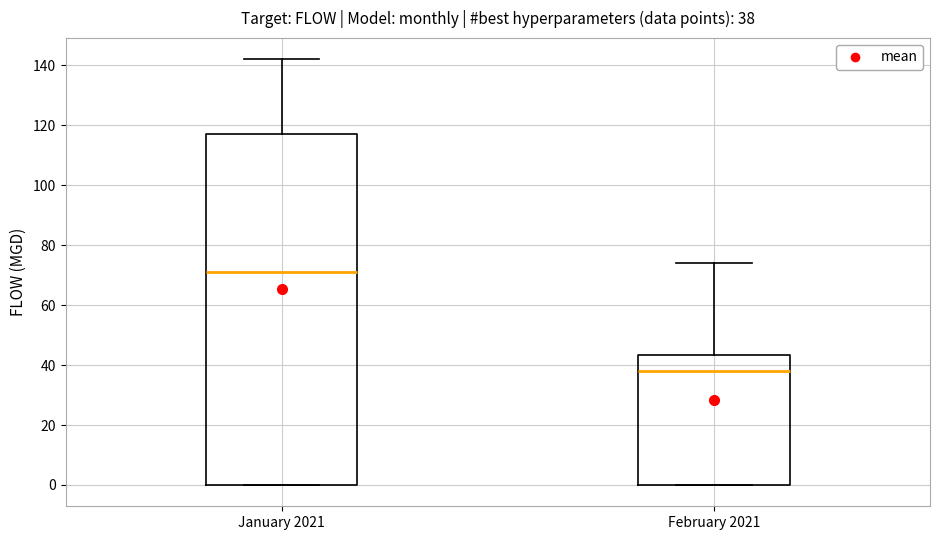

Which box is the tallest, from its lower edge to its upper edge?

January 2021